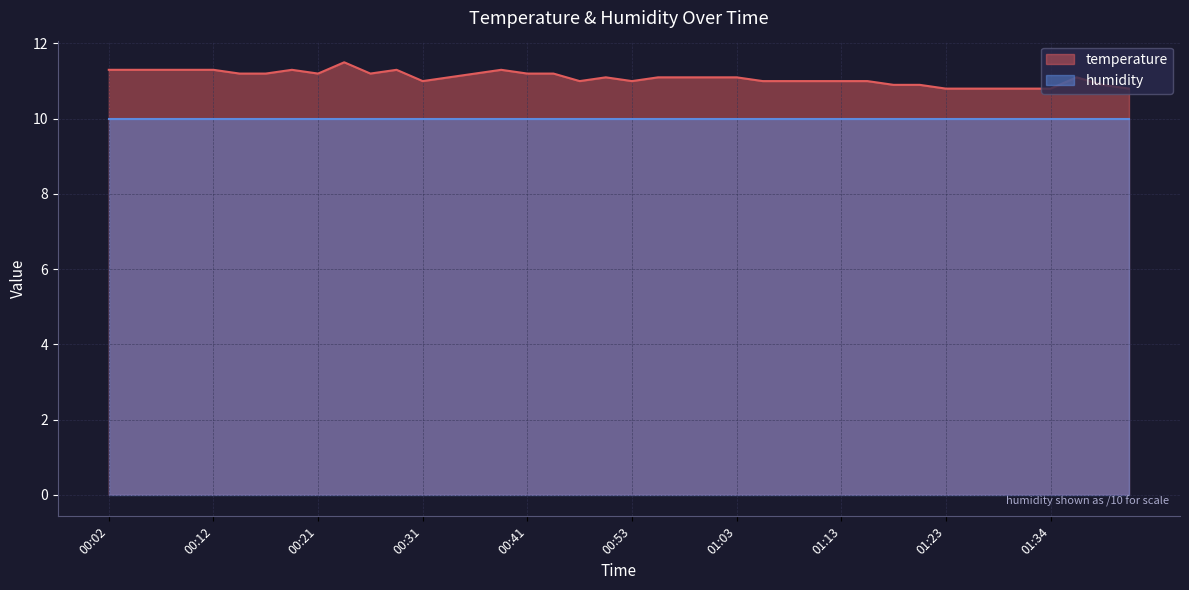

At which label is the value closest to 11?

00:31